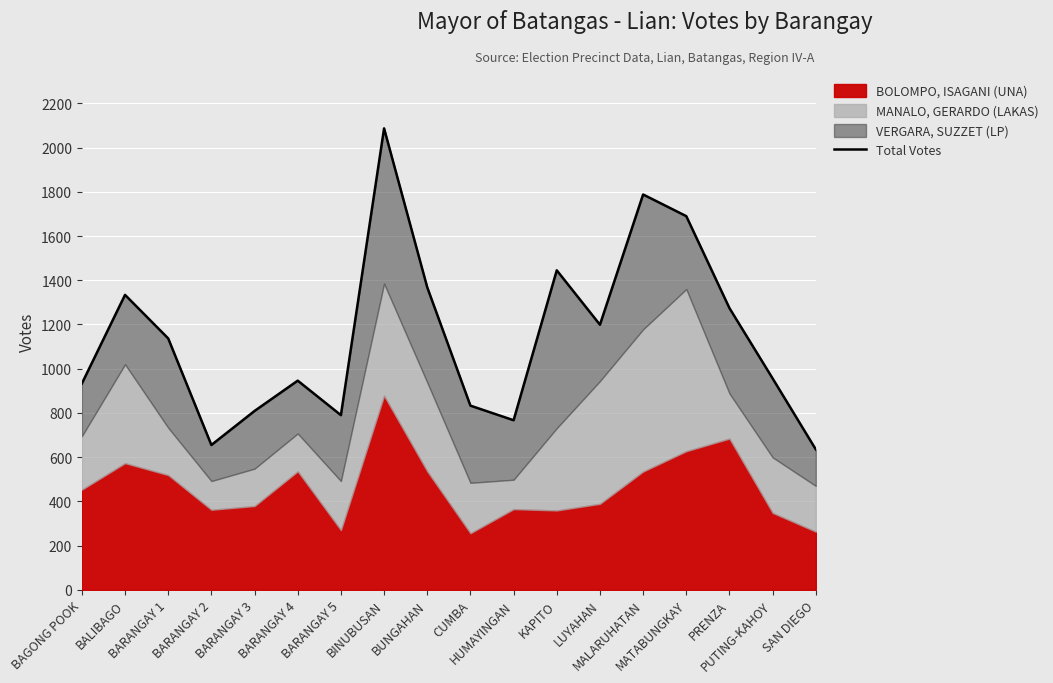

List the labels in order of value, smallest first.

SAN DIEGO, BARANGAY 2, HUMAYINGAN, BARANGAY 5, BARANGAY 3, CUMBA, BAGONG POOK, BARANGAY 4, PUTING-KAHOY, BARANGAY 1, LUYAHAN, PRENZA, BALIBAGO, BUNGAHAN, KAPITO, MATABUNGKAY, MALARUHATAN, BINUBUSAN